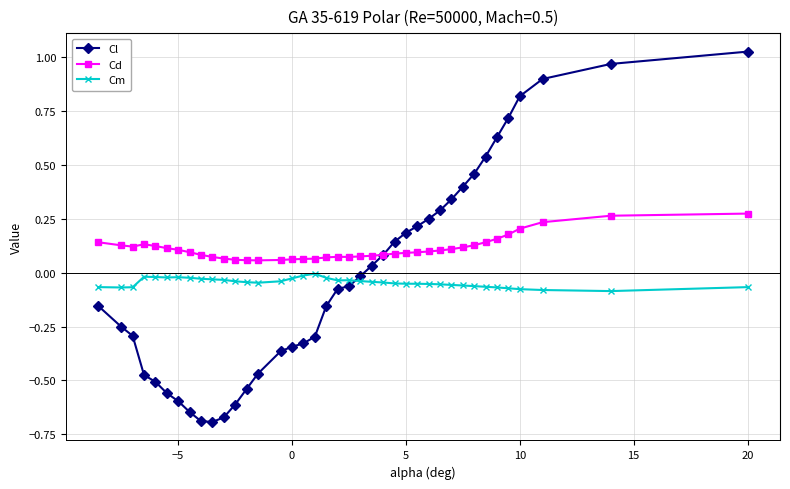

Which series ends up on top after the final intersection of Cl and Cm?

Cl